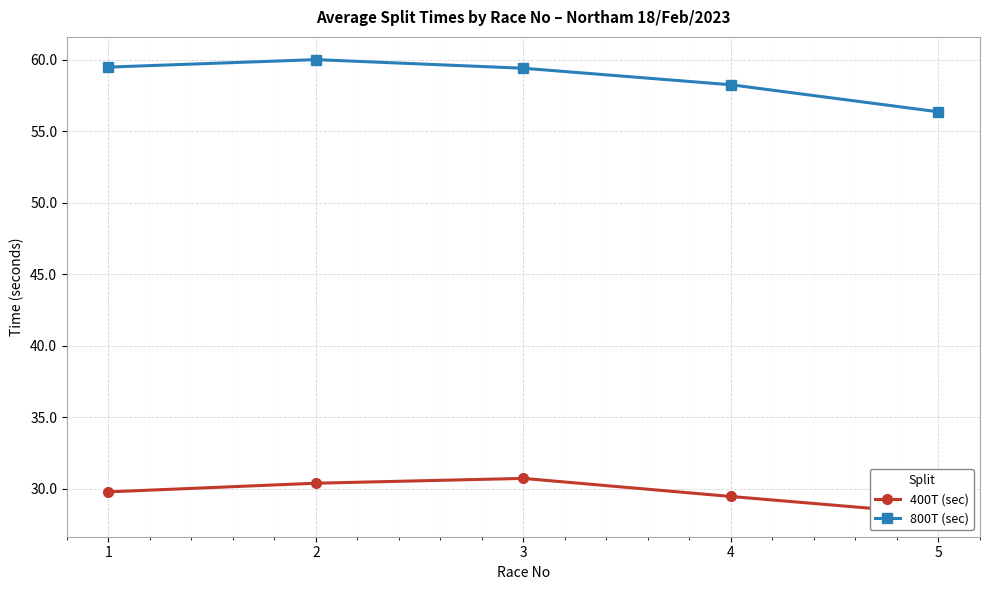

List the labels in order of 800T (sec) value, smallest first.

5, 4, 3, 1, 2